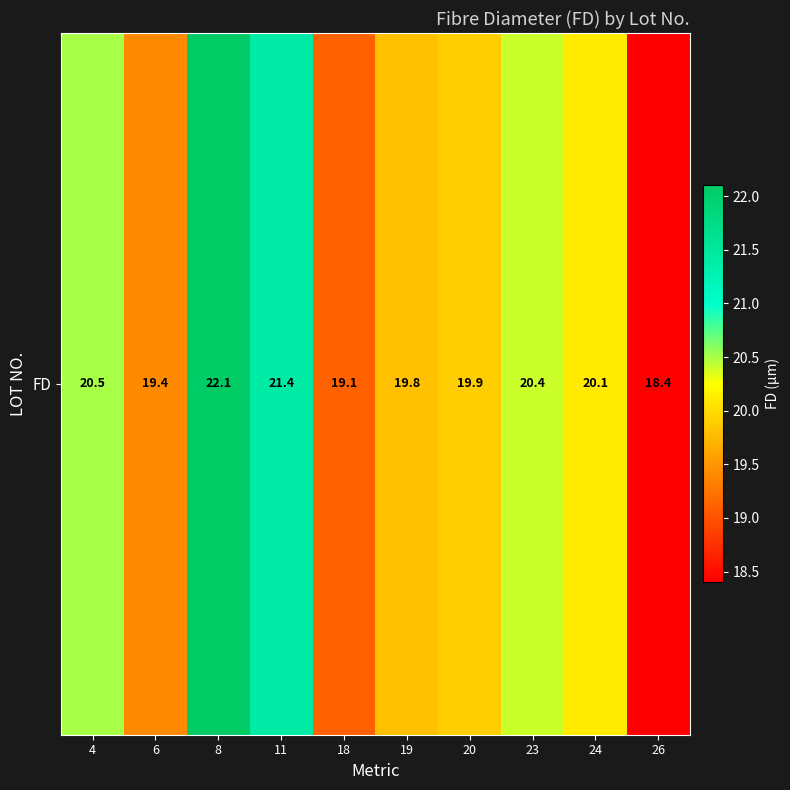

What is the sum of the values at 18 and 26?

37.5